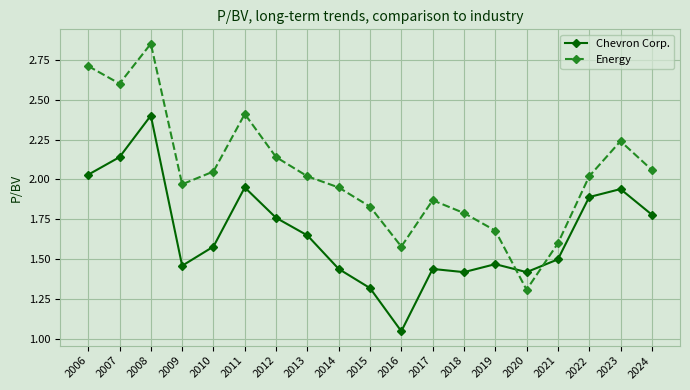

The value of Chevron Corp. at 2018 is 0.9. True or false?

False